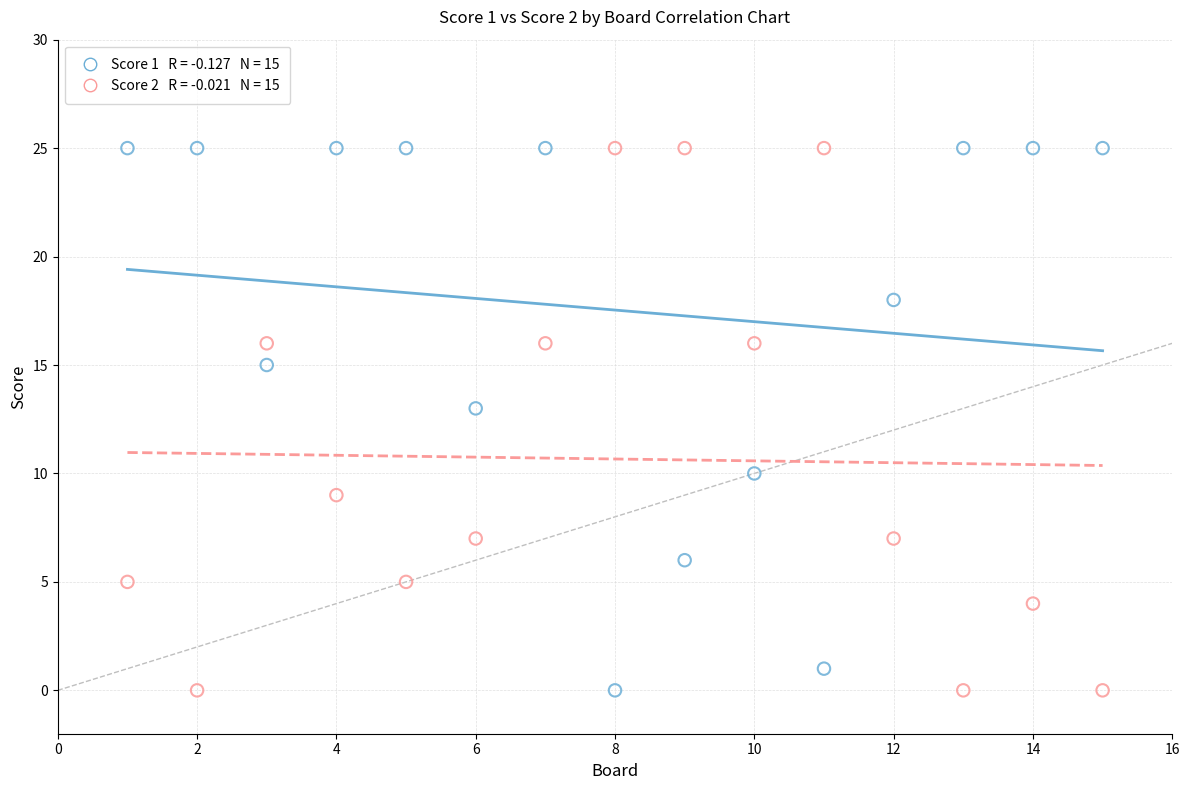

Across all data points, what is the range of X values (max minus min)?

14